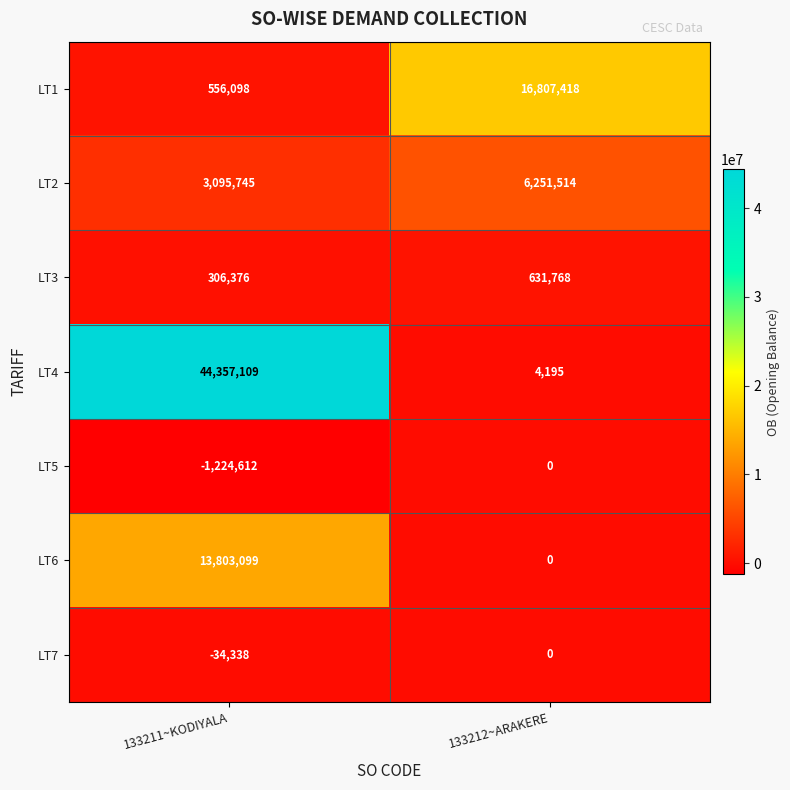

What value does the LT2 series have at 133211~KODIYALA, to the nearest 100?

3095700